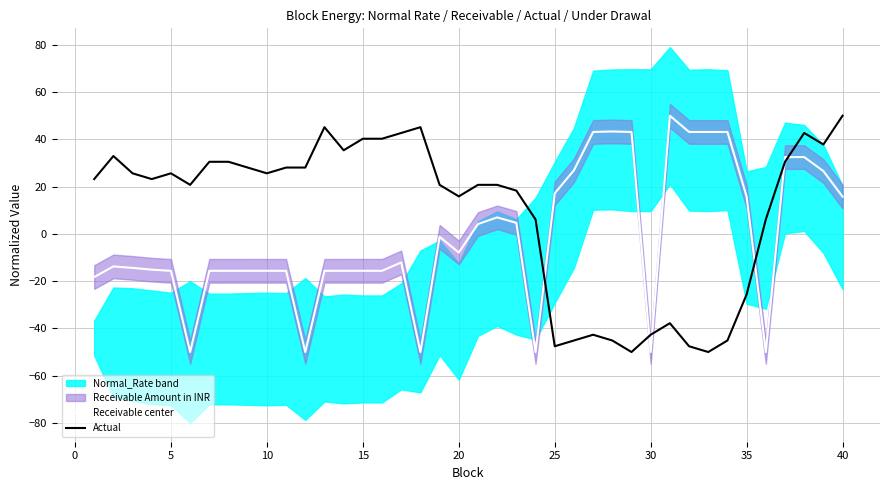

What is the maximum value for Receivable center?

50.0